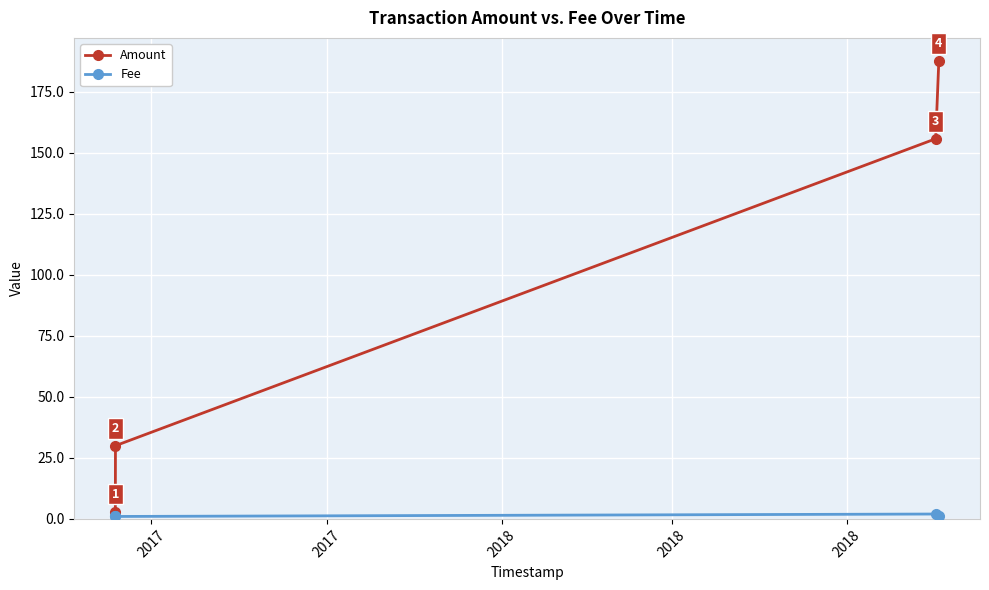

List the series in order of their overall mean, highest first.

Amount, Fee